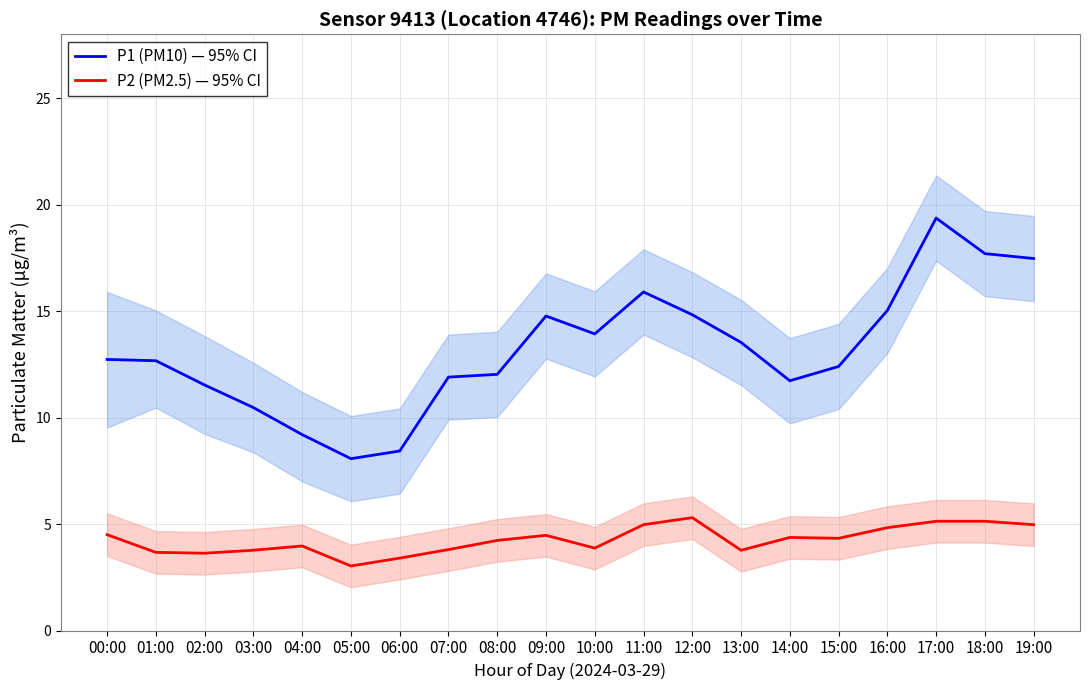

Where is P1 (PM10) — 95% CI nearest to the value 13?

00:00